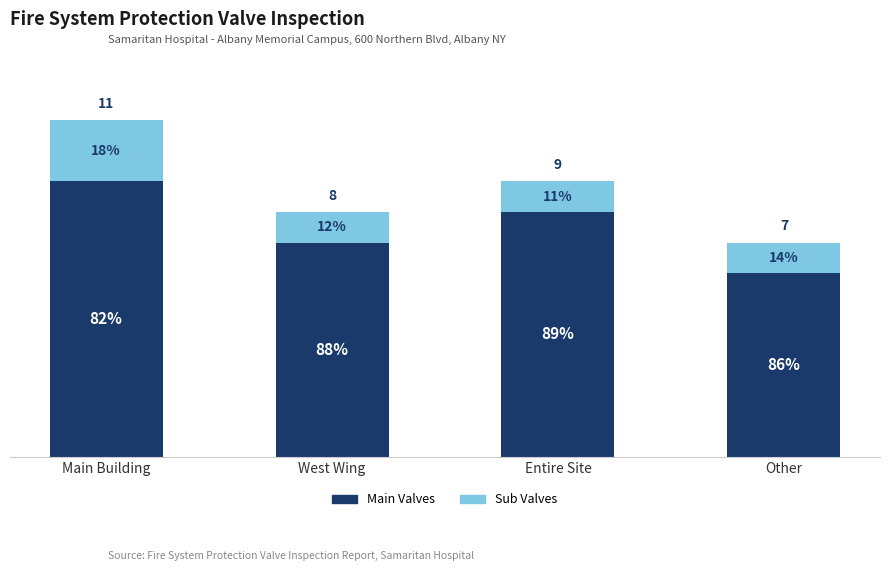

What are all the series names shown in the legend?

Main Valves, Sub Valves